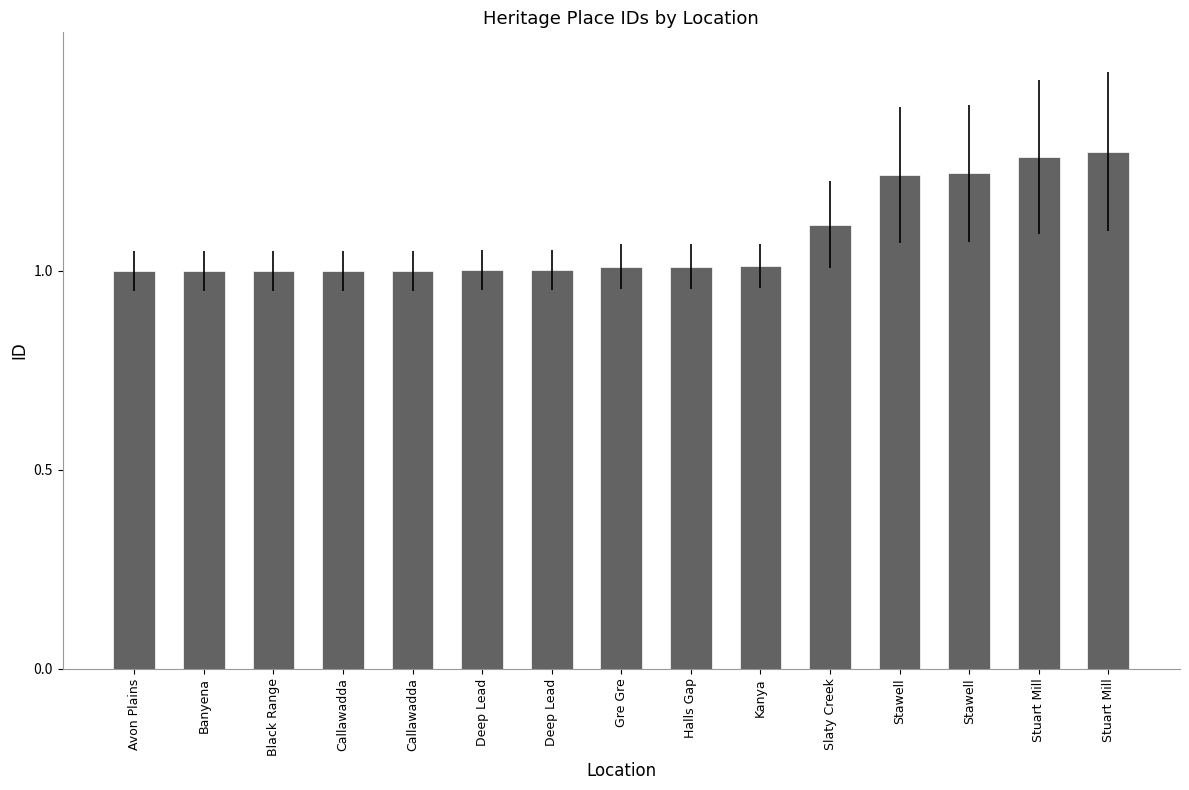

What is the label of the 2nd bar from the left?

Banyena